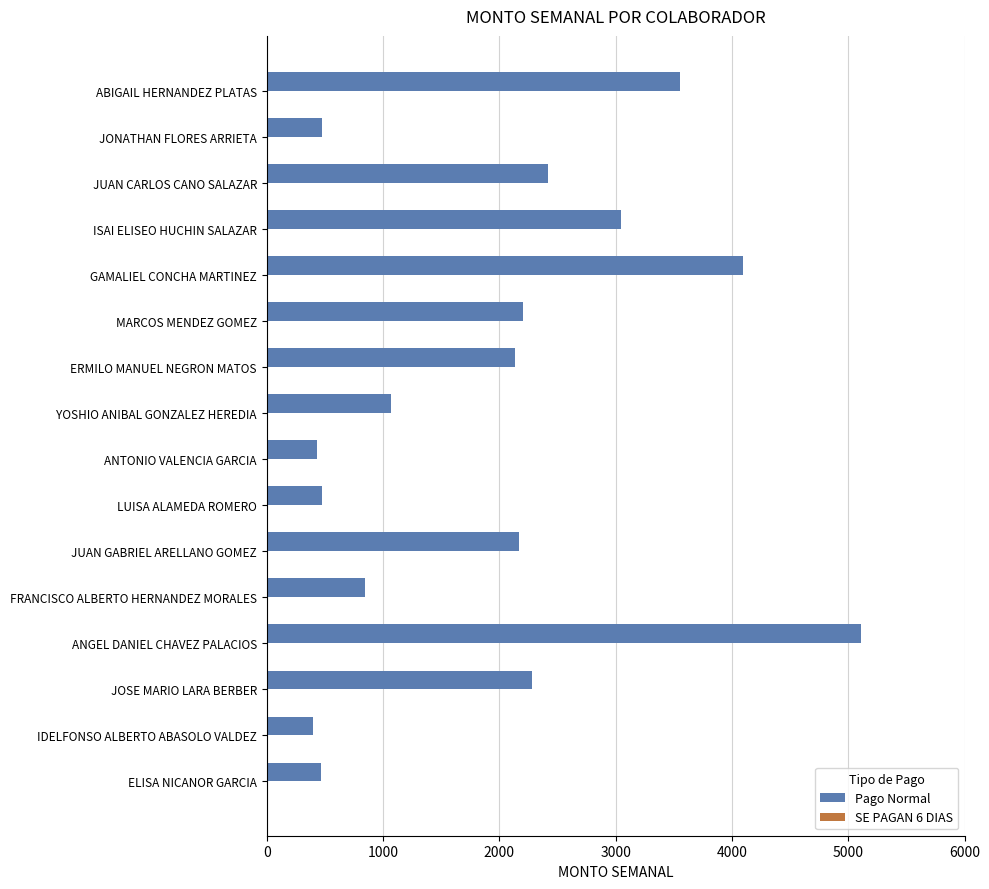

What is the average value?

1949.2